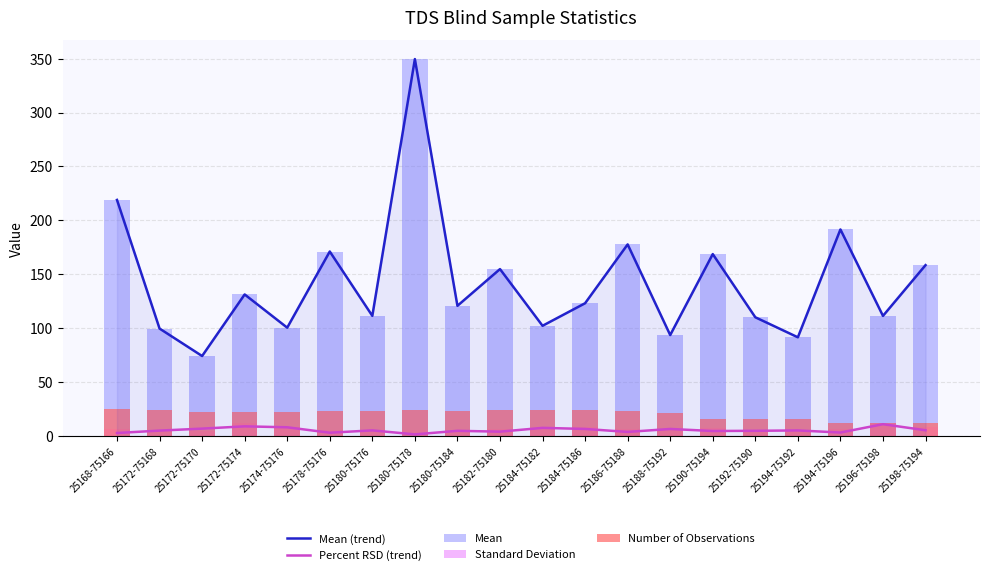

Which series changed the most between 25174-75176 and 25194-75196?

Mean (trend)